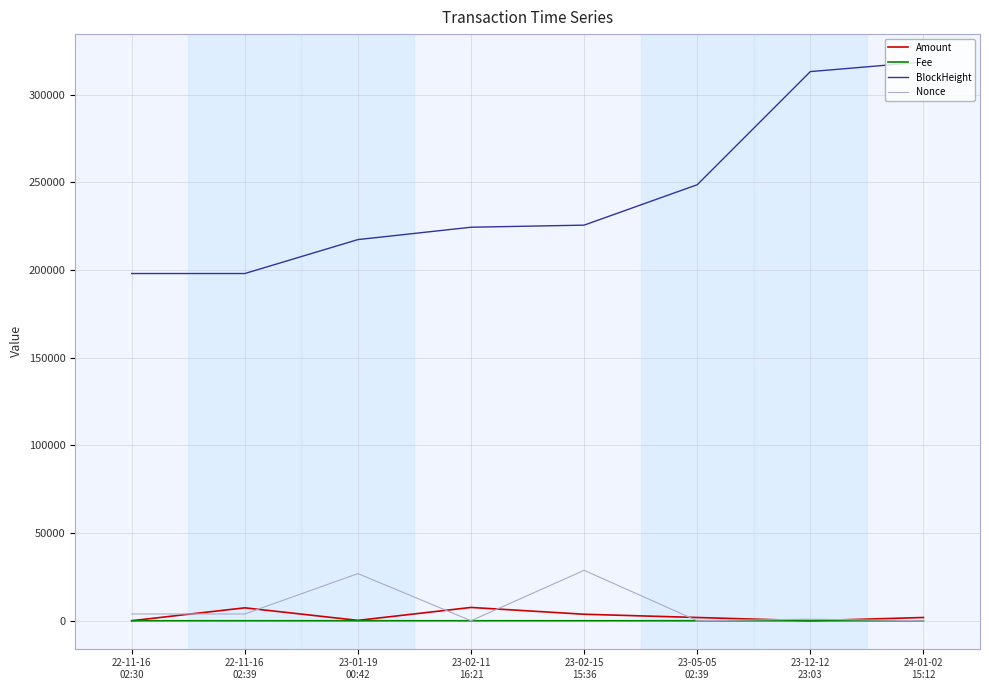

Which series has the largest total across all categories?

BlockHeight